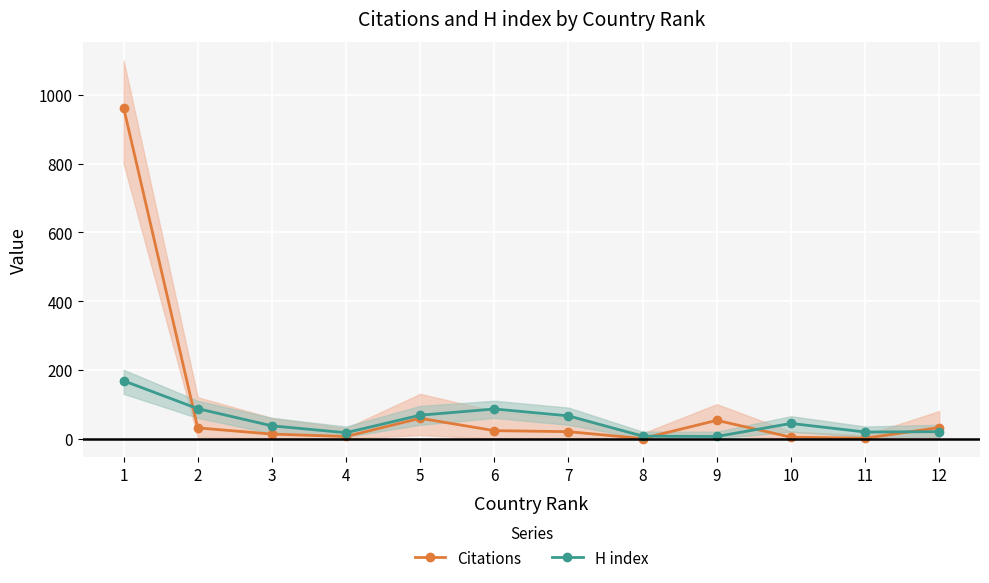

At which label does Citations reach its peak?

1